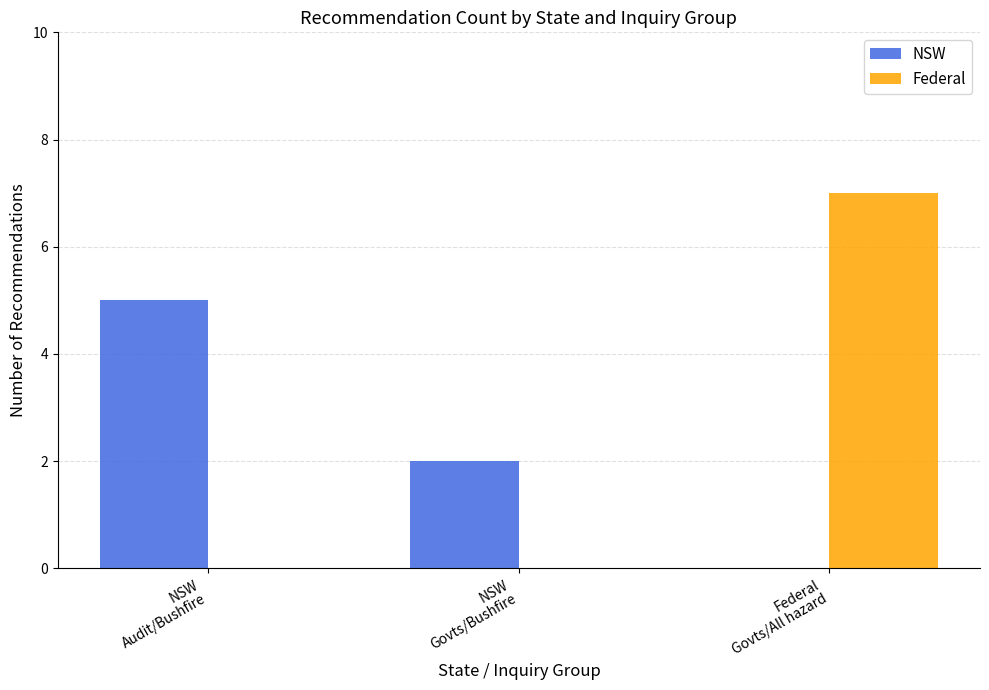

What is the maximum value for Federal?

7